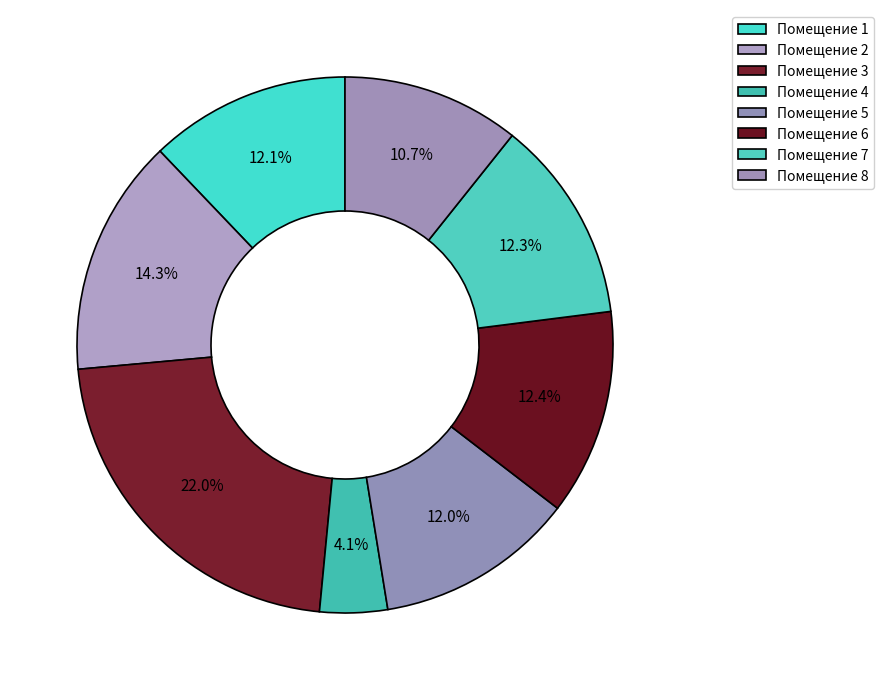

Count the number of slices in the pie.

8